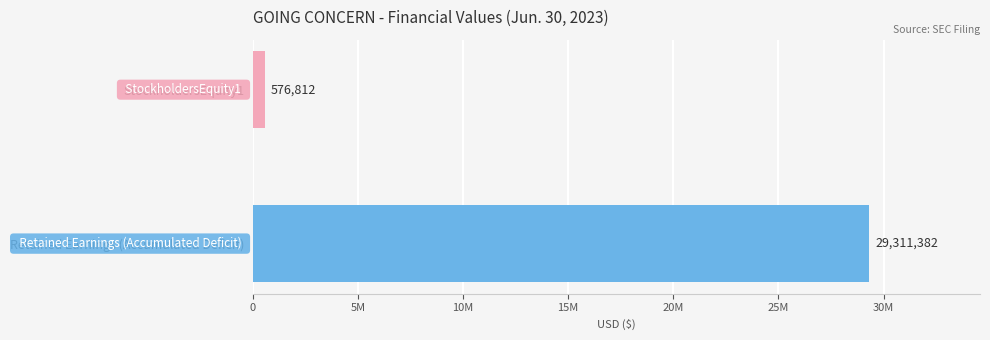

Are the bars horizontal?

Yes